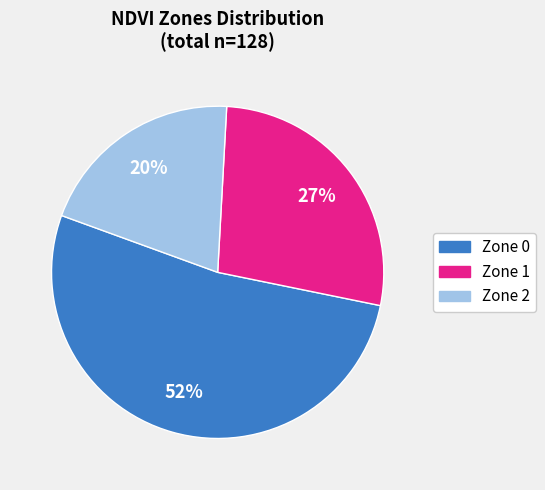

The Zone 2 slice represents 13% of the pie. True or false?

False